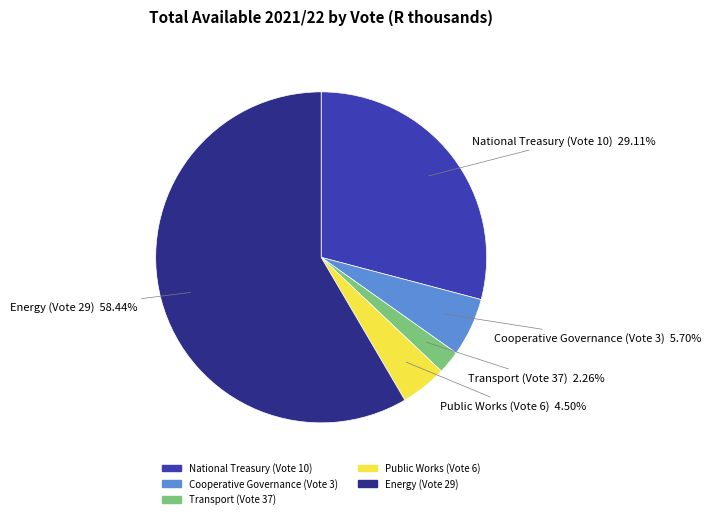

How many segments does this pie chart have?

5